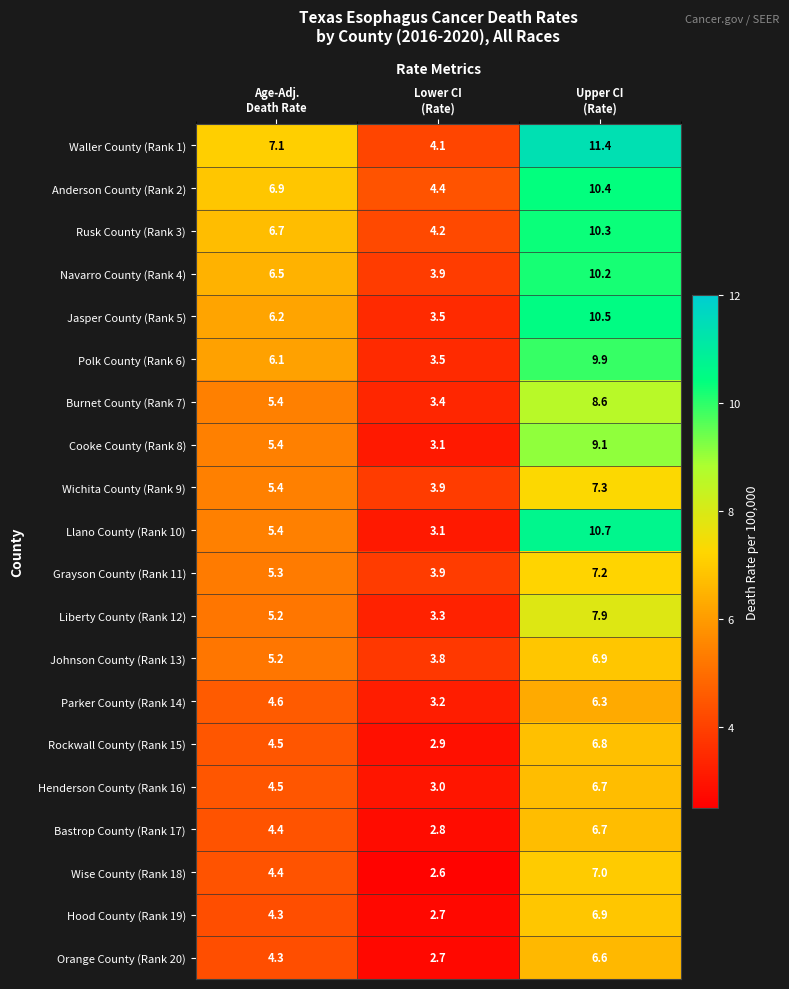

Which series has the largest total across all categories?

Waller County (Rank 1)